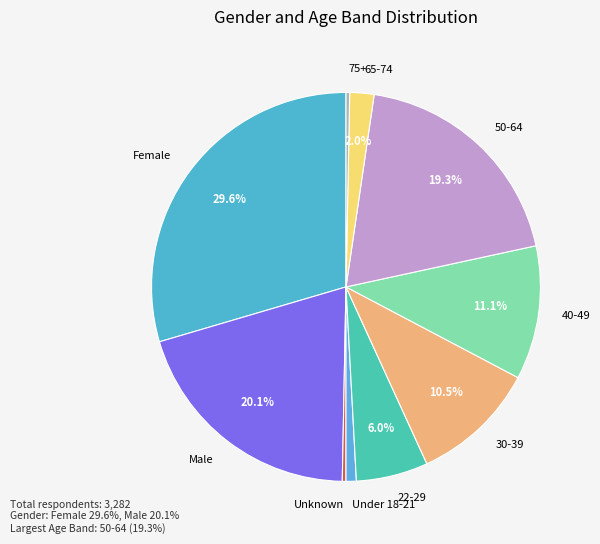

To the nearest percent, what portion does 22-29 represent?

6%